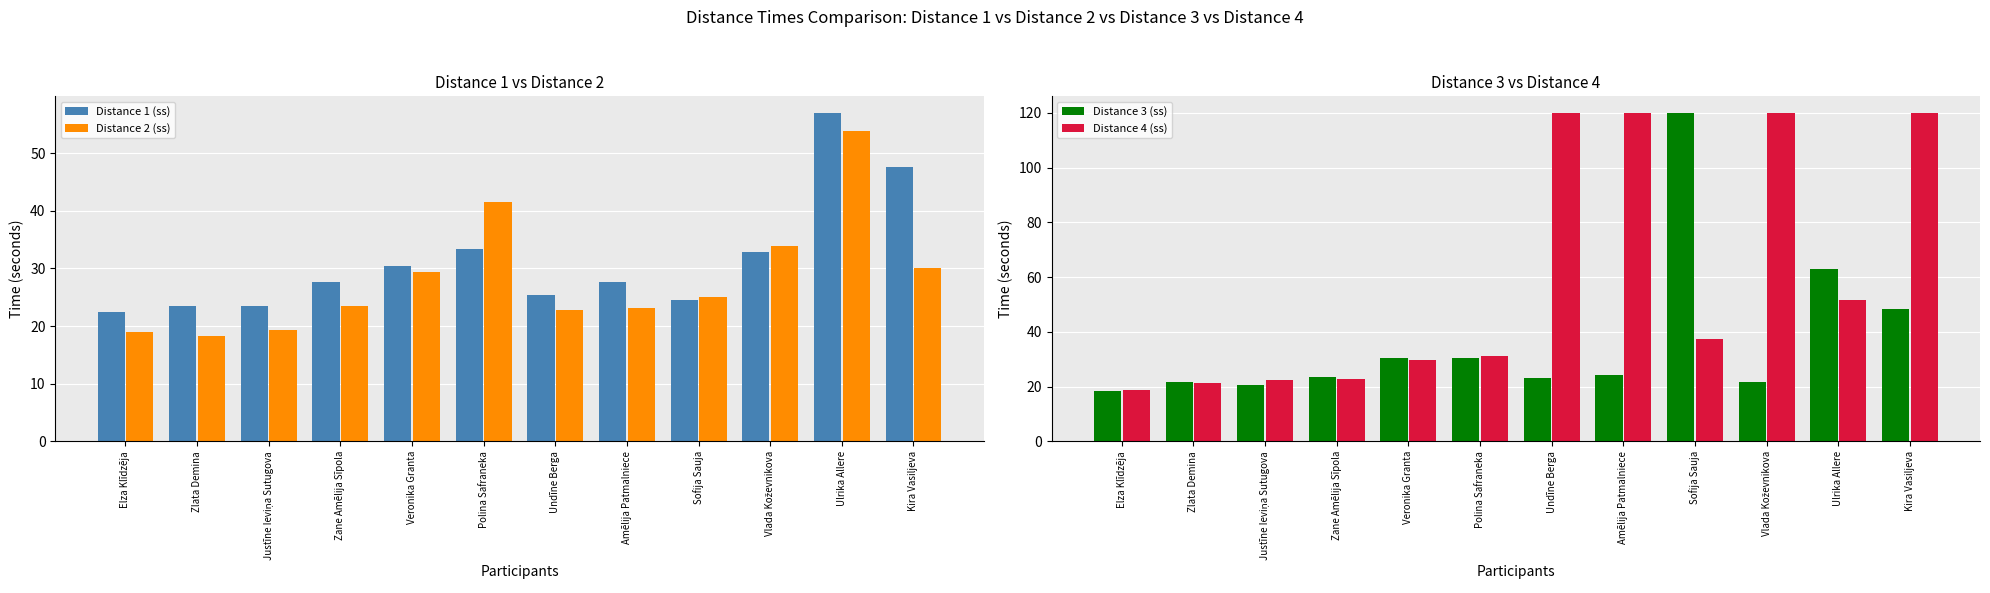

Count the number of categories in the chart.

12